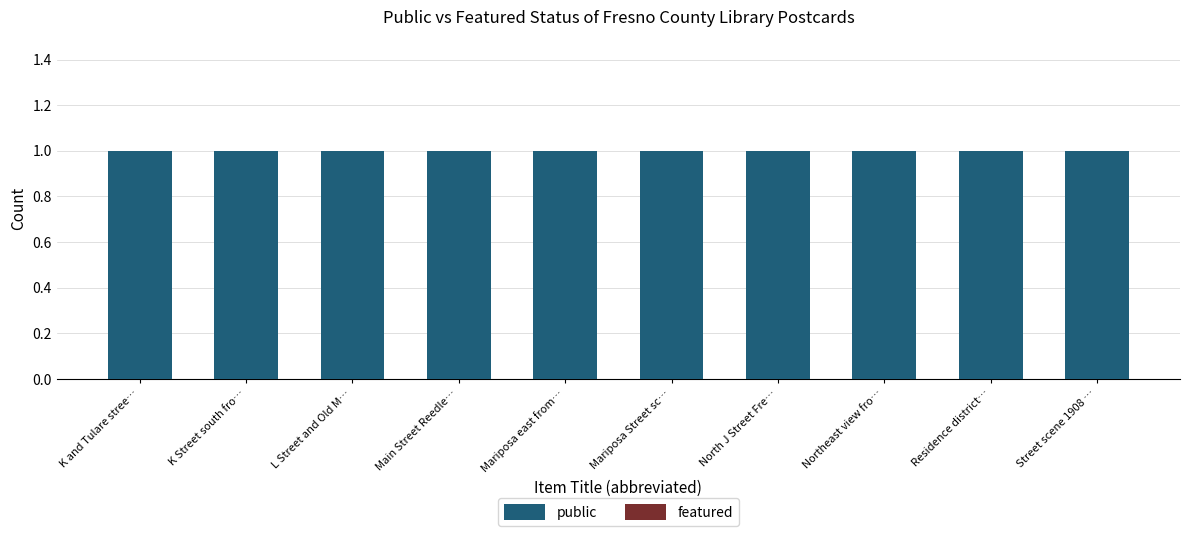

What is the label of the 8th bar from the left?

Northeast view fro…